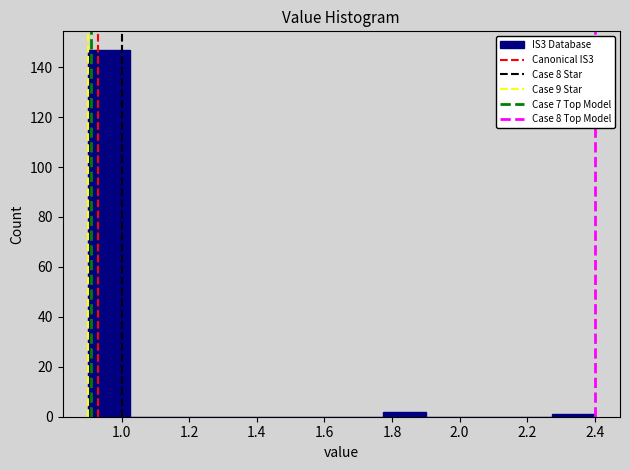

Reading left to right, list every bar in this chart as the range it spans on the x-axis followed by its height. Neither the bar edges nor the heights are printed on the chart, so give them approximately, as read against the axes.

0.900 to 1.025: 148
1.025 to 1.150: 0
1.150 to 1.275: 0
1.275 to 1.400: 0
1.400 to 1.525: 0
1.525 to 1.650: 0
1.650 to 1.775: 0
1.775 to 1.900: 2
1.900 to 2.025: 0
2.025 to 2.150: 0
2.150 to 2.275: 0
2.275 to 2.400: under 2